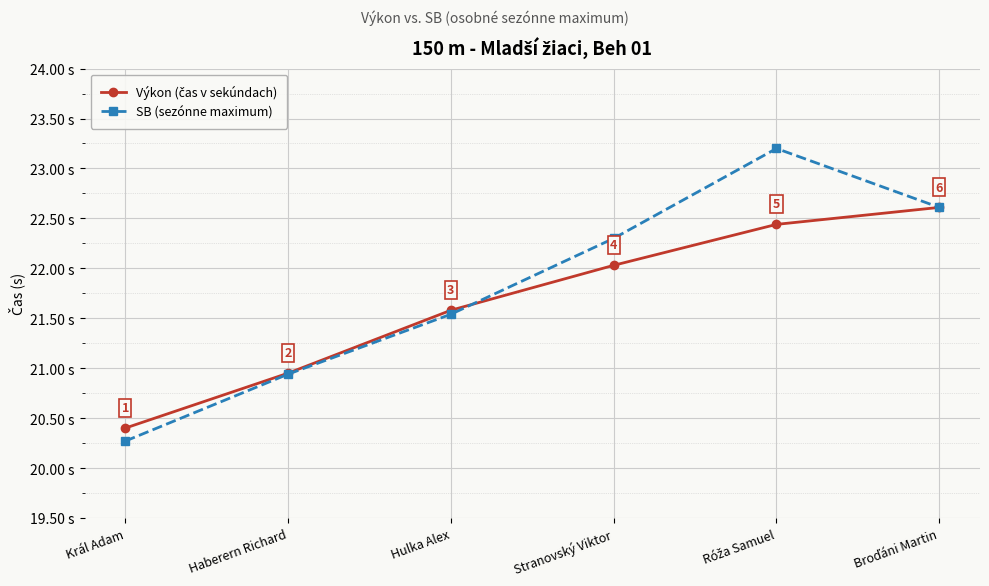

Is this an area chart (filled region under the line)?

No